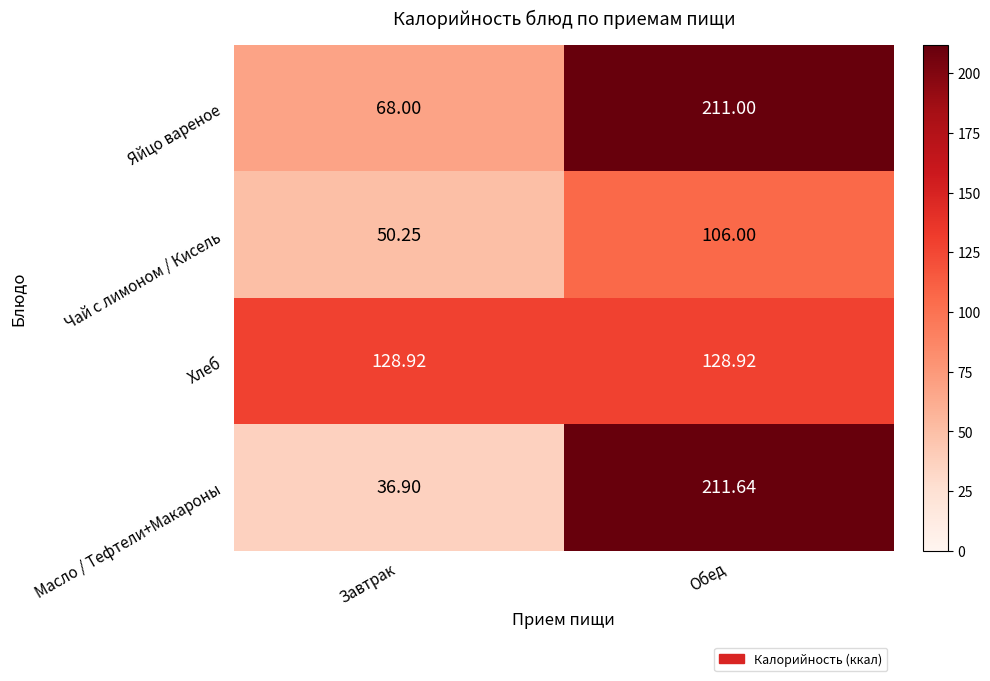

Rank the series by their maximum value, from highest to lowest.

Масло / Тефтели+Макароны, Яйцо вареное, Хлеб, Чай с лимоном / Кисель